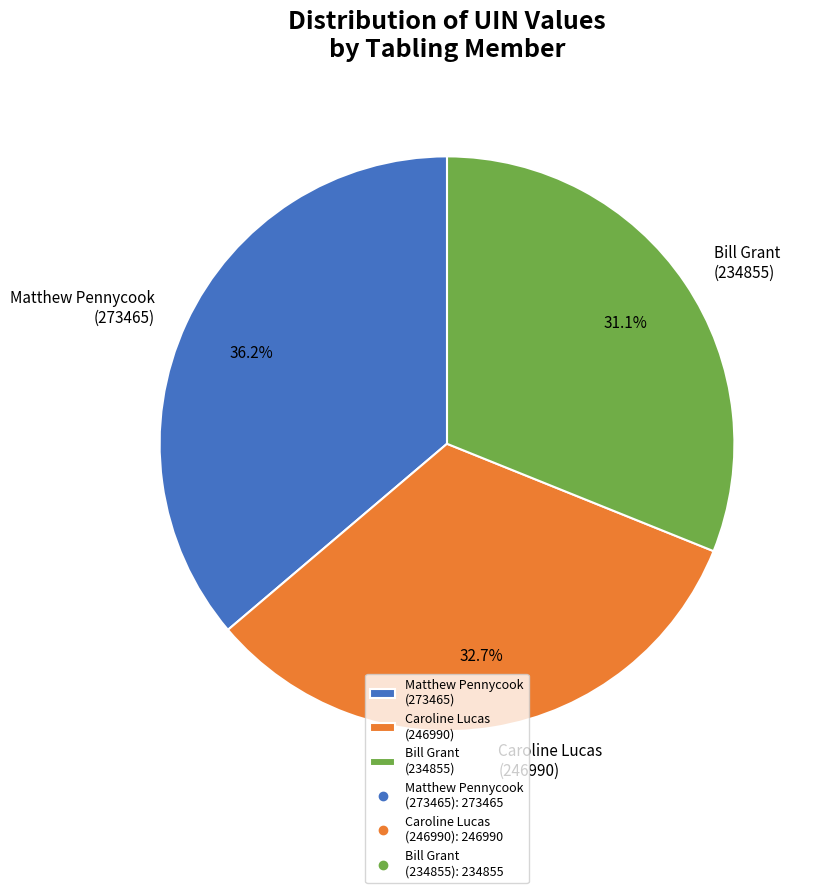

How many slices are in this pie chart?

3